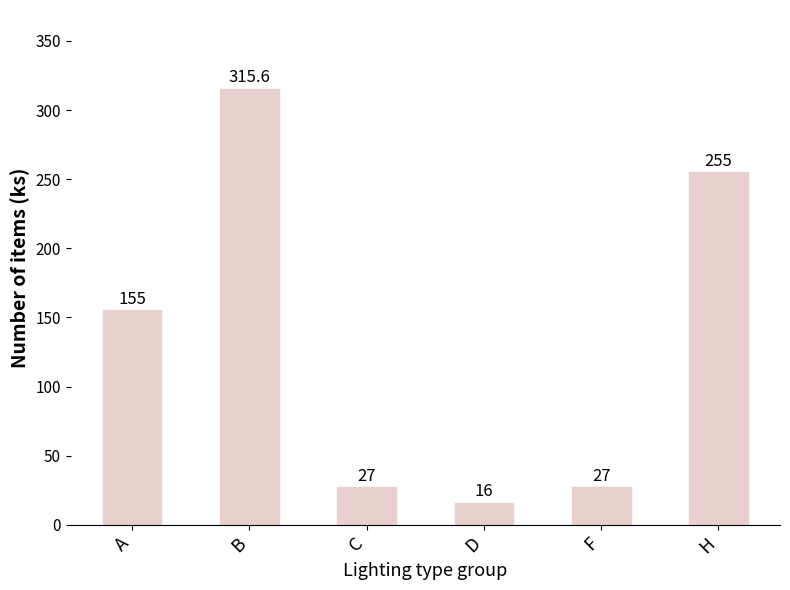

At which category does the chart reach its minimum across all series?

D